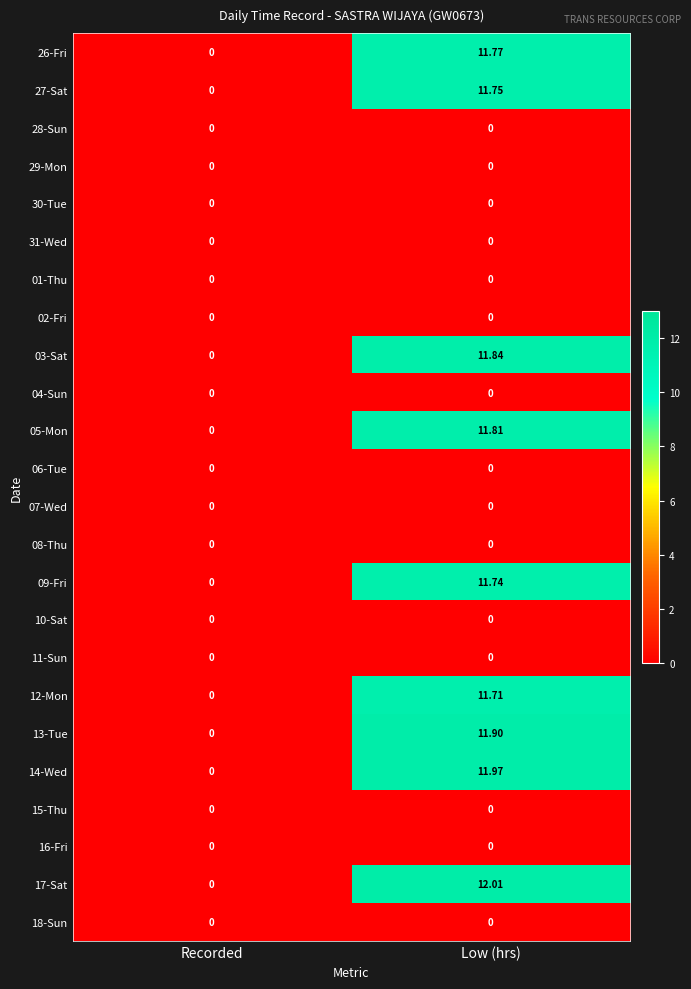

At which label is 05-Mon closest to 5?

Recorded